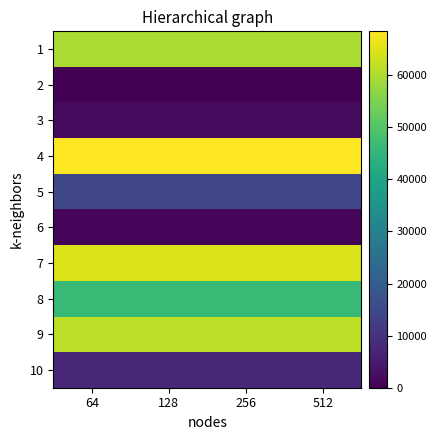

Reading right to left, list all the values displayed in this chart.

1: 512=59745.0	256=59745.0	128=59745.0	64=59745.0
2: 512=282.2	256=282.2	128=282.2	64=282.2
3: 512=1935.5	256=1935.5	128=1935.5	64=1935.5
4: 512=68430.4	256=68430.4	128=68430.4	64=68430.4
5: 512=14461.9	256=14461.9	128=14461.9	64=14461.9
6: 512=1129.6	256=1129.6	128=1129.6	64=1129.6
7: 512=64651.4	256=64651.4	128=64651.4	64=64651.4
8: 512=46242.3	256=46242.3	128=46242.3	64=46242.3
9: 512=61714.8	256=61714.8	128=61714.8	64=61714.8
10: 512=7761.3	256=7761.3	128=7761.3	64=7761.3